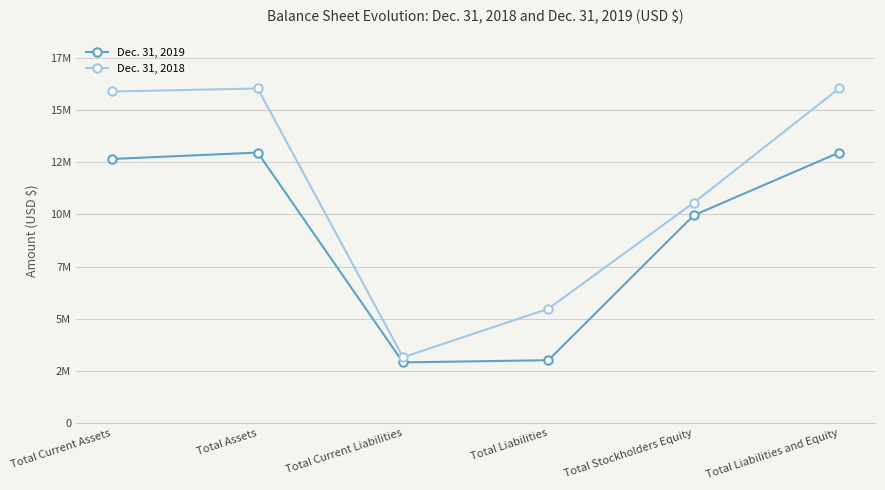

In Dec. 31, 2019, how many points are higher than both neighbors (excluding endpoints)?

1